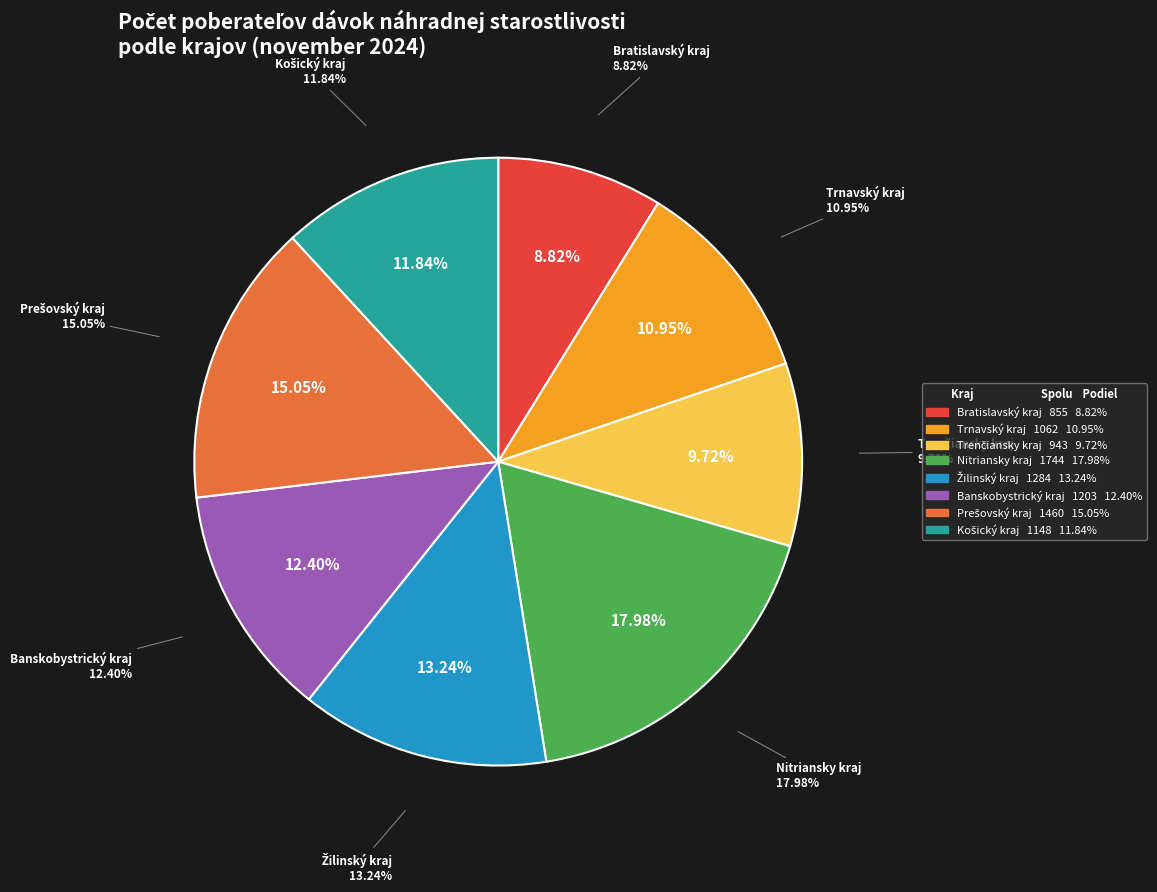

Is the sum of Žilinský kraj and Prešovský kraj greater than half?

No